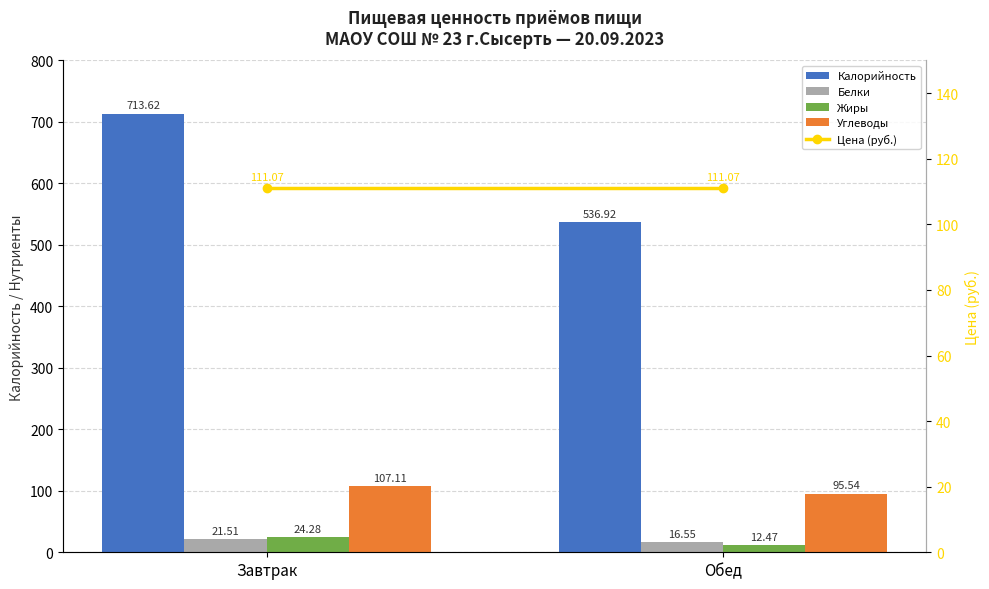

What is the value of the Цена (руб.) bar at the 1st from the left?

111.1